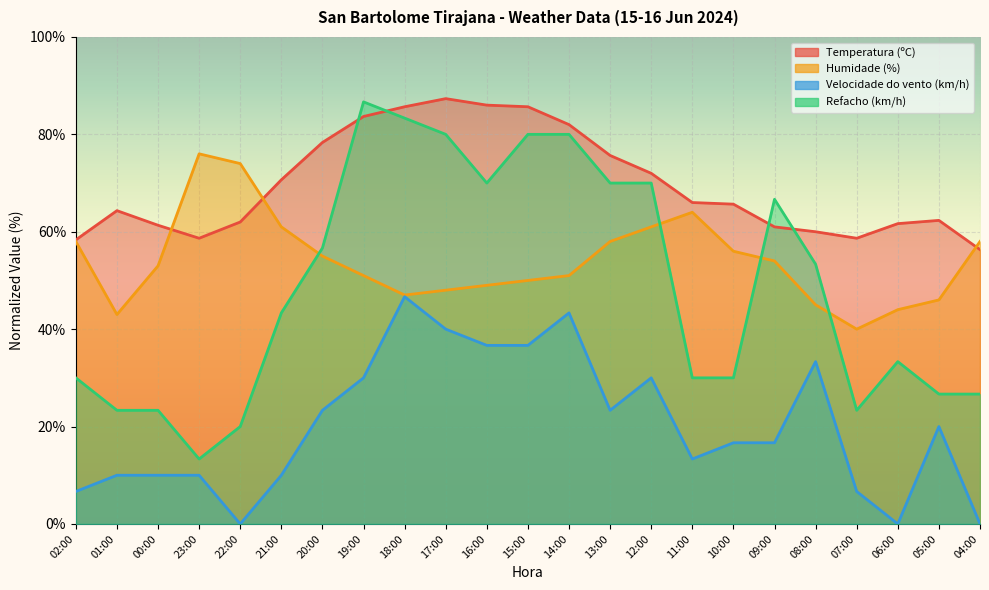

Rank the series at 22:00 from highest to lowest value.

Humidade (%), Temperatura (ºC), Refacho (km/h), Velocidade do vento (km/h)